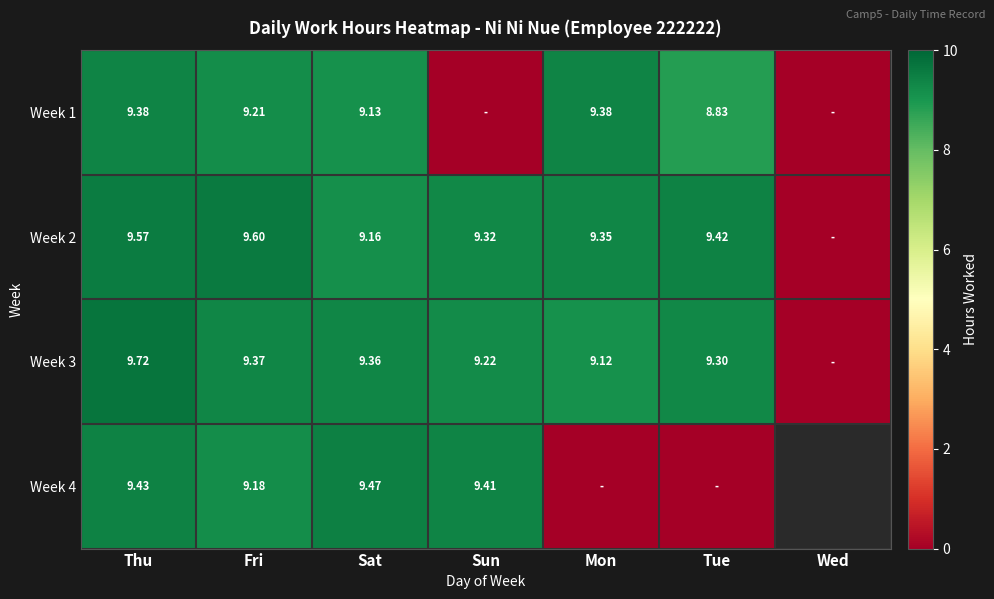

Is the value of Week 3 at Mon greater than the value of Week 2 at Fri?

No